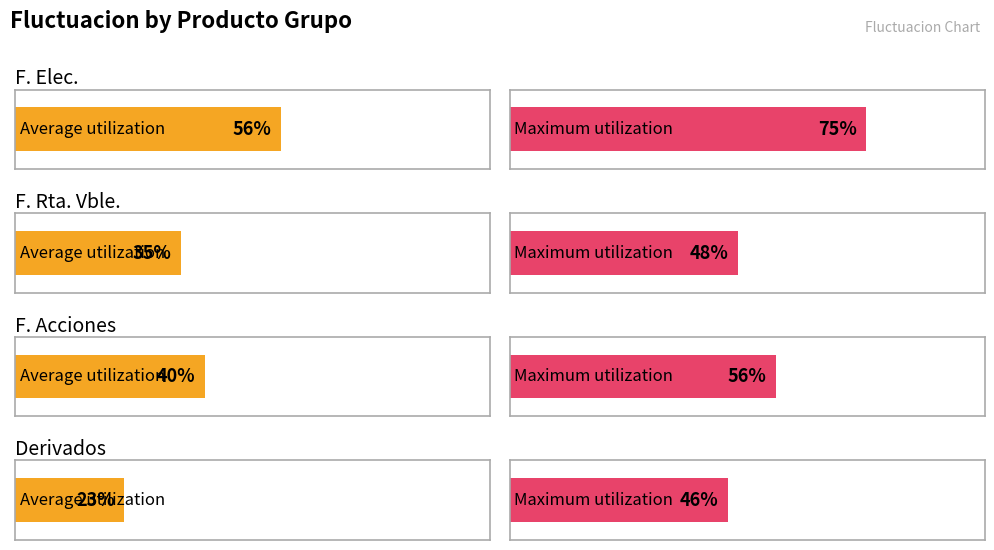

Count the Average Fluctuacion values in the range 0 to 1.

4